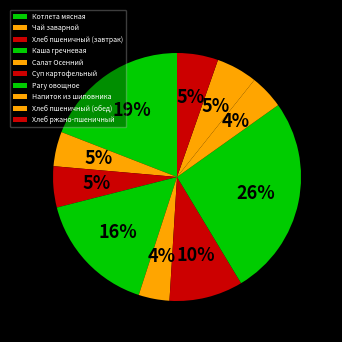

Does any single category account for the majority?

No